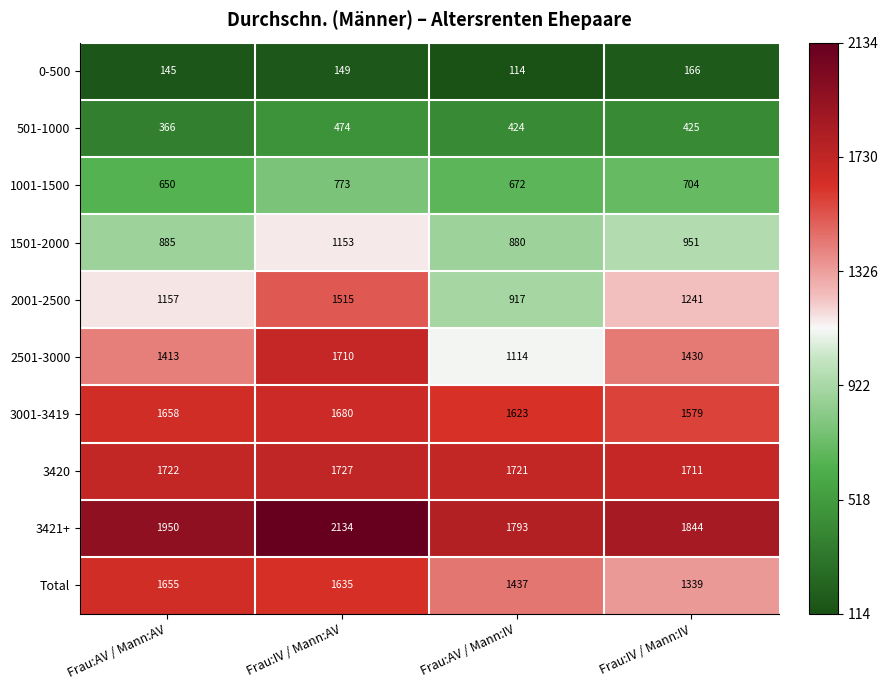

What value does the 2001-2500 series have at Frau:AV / Mann:AV, to the nearest 50?

1150